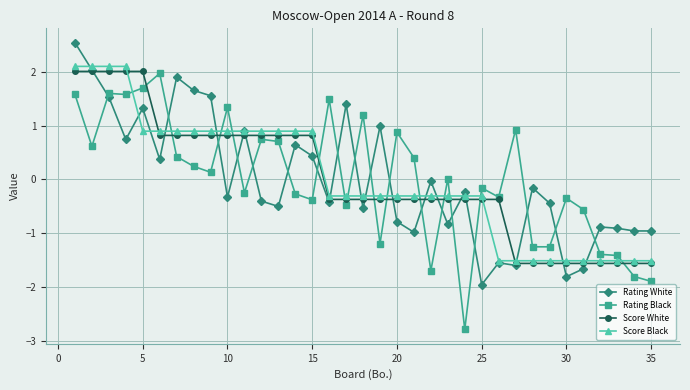

True or false: Rating White has more than 0 points higher than both neighbors.

True